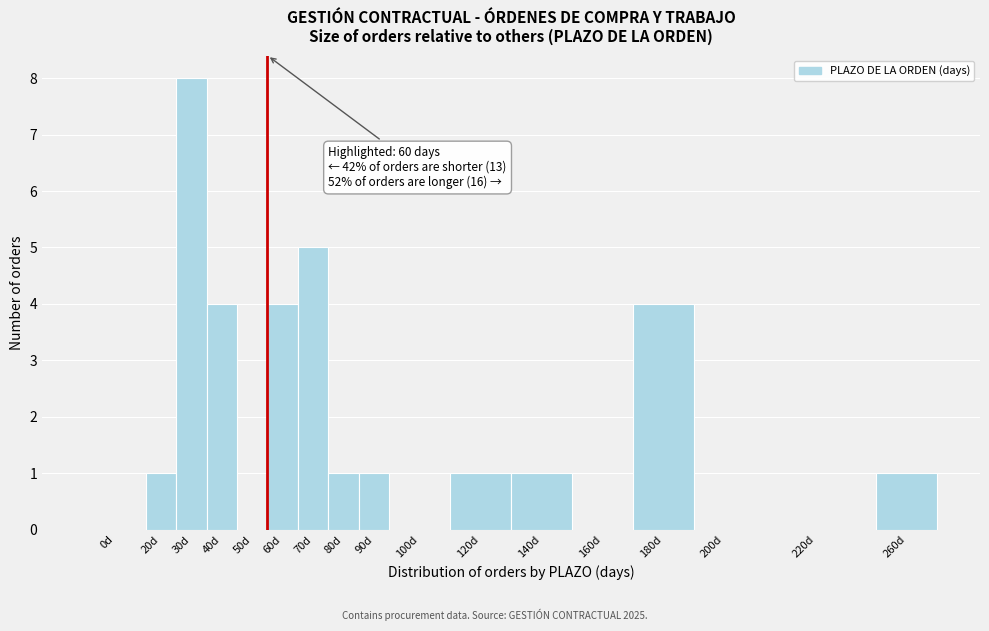

Reading right to left, list all the values displayed in this chart.

260d=1	220d=0	200d=0	180d=4	160d=0	140d=1	120d=1	100d=0	90d=1	80d=1	70d=5	60d=4	50d=0	40d=4	30d=8	20d=1	0d=0